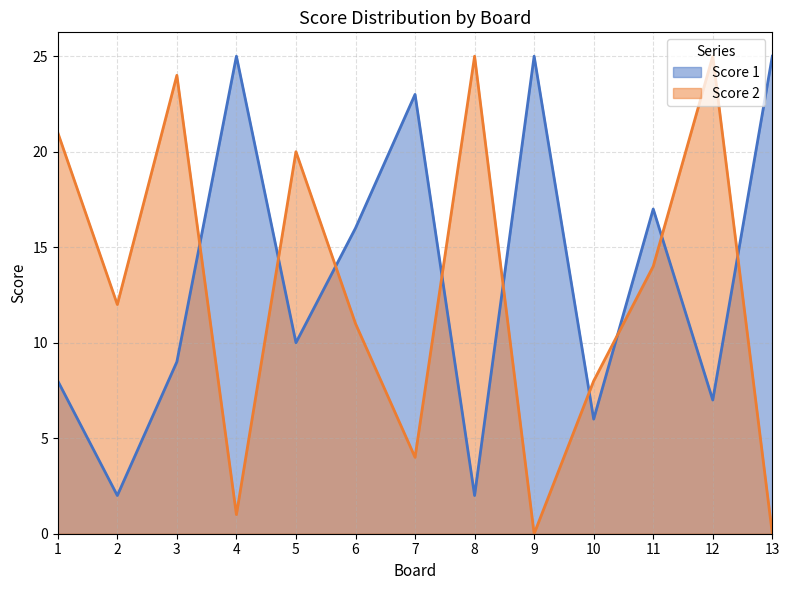

What are all the series names shown in the legend?

Score 1, Score 2